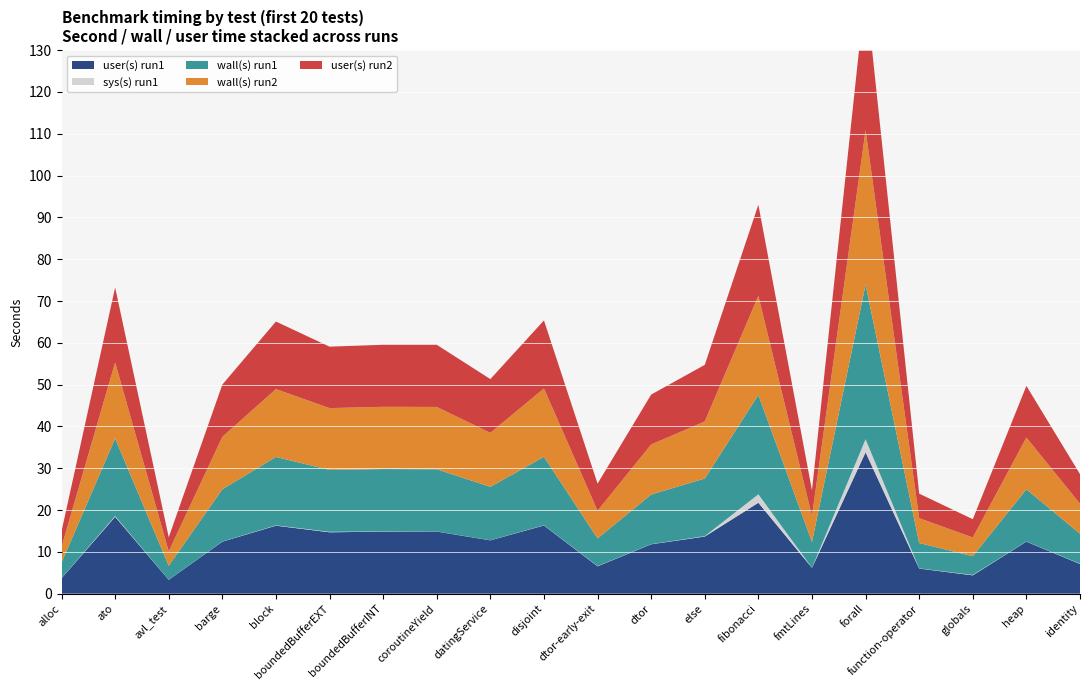

Reading left to right, list all the values displayed in this chart.

user(s) run1: 3.7	18.4	3.3	12.4	16.3	14.7	14.8	14.8	12.8	16.3	6.5	11.8	13.7	21.7	6.2	33.8	6.0	4.4	12.4	7.1
sys(s) run1: 0.0	0.2	0.0	0.0	0.1	0.1	0.1	0.0	0.0	0.1	0.1	0.0	0.1	2.0	0.0	3.1	0.1	0.1	0.0	0.1
wall(s) run1: 3.7	18.6	3.3	12.5	16.4	14.8	14.9	14.9	12.8	16.4	6.6	11.9	13.8	23.8	6.2	37.0	6.1	4.5	12.5	7.2
wall(s) run2: 3.8	18.2	3.4	12.5	16.2	14.8	14.9	14.9	12.9	16.4	6.6	12.0	13.7	23.7	6.2	37.0	6.0	4.5	12.4	7.2
user(s) run2: 3.7	17.9	3.4	12.5	16.2	14.7	14.8	14.9	12.9	16.3	6.5	11.9	13.5	21.8	6.2	33.8	5.9	4.4	12.4	7.1